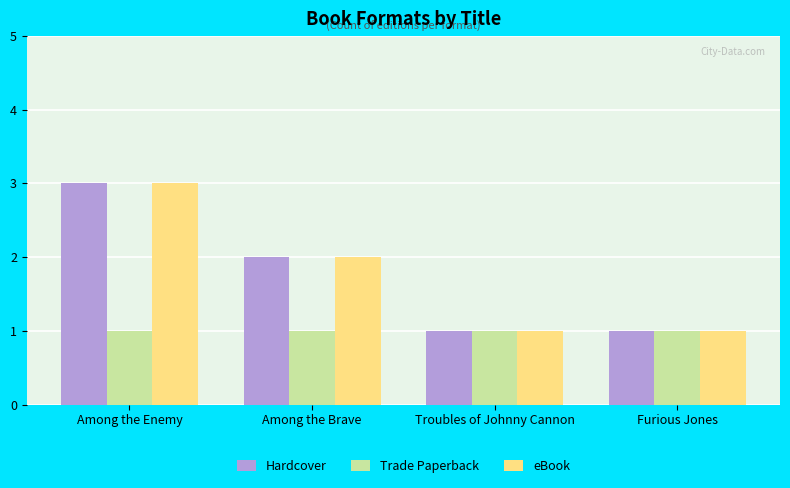

The value of eBook at Among the Brave is 1. True or false?

False